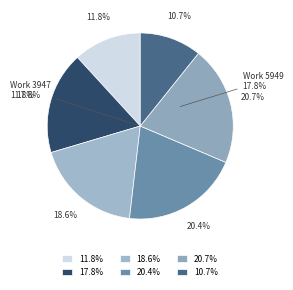

How many segments does this pie chart have?

6